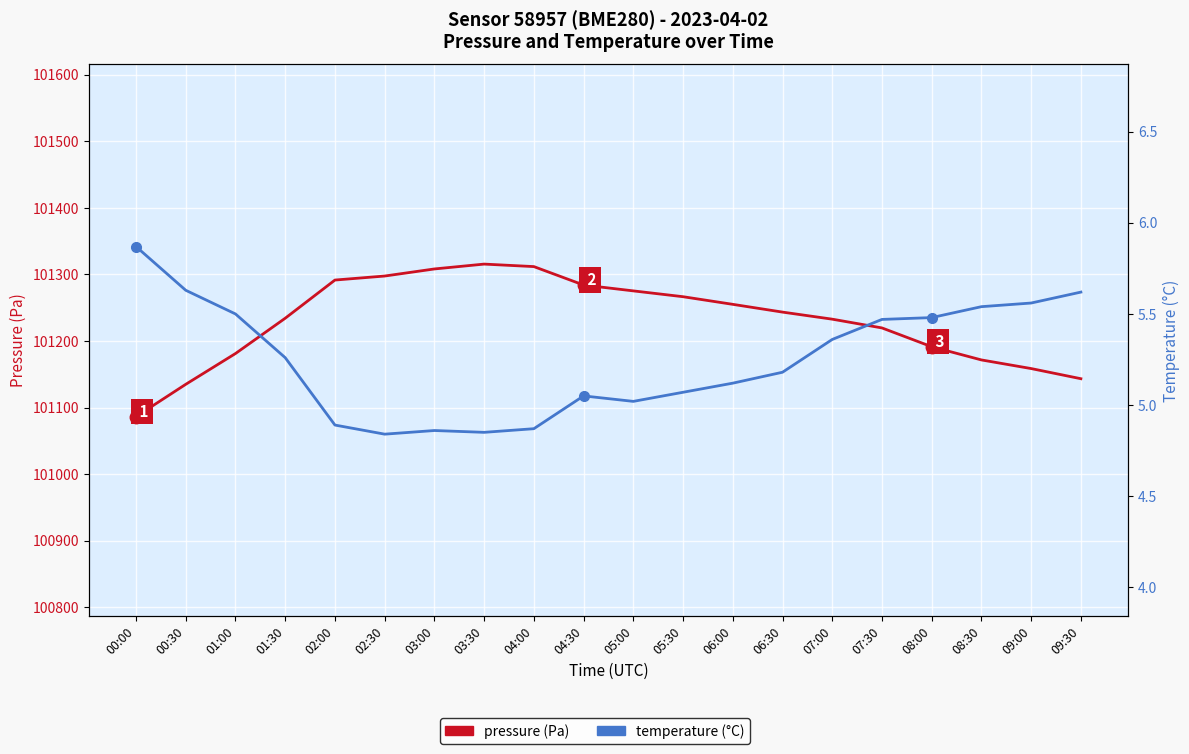

Reading left to right, what are all the values shown in this chart?

pressure: 00:00=101086.4	00:30=101135.0	01:00=101181.2	01:30=101234.3	02:00=101291.7	02:30=101297.7	03:00=101308.3	03:30=101315.6	04:00=101311.9	04:30=101284.2	05:00=101275.4	05:30=101266.6	06:00=101255.2	06:30=101243.5	07:00=101232.9	07:30=101219.7	08:00=101191.5	08:30=101171.6	09:00=101158.7	09:30=101143.4
temperature: 00:00=5.9	00:30=5.6	01:00=5.5	01:30=5.3	02:00=4.9	02:30=4.8	03:00=4.9	03:30=4.8	04:00=4.9	04:30=5.0	05:00=5.0	05:30=5.1	06:00=5.1	06:30=5.2	07:00=5.4	07:30=5.5	08:00=5.5	08:30=5.5	09:00=5.6	09:30=5.6